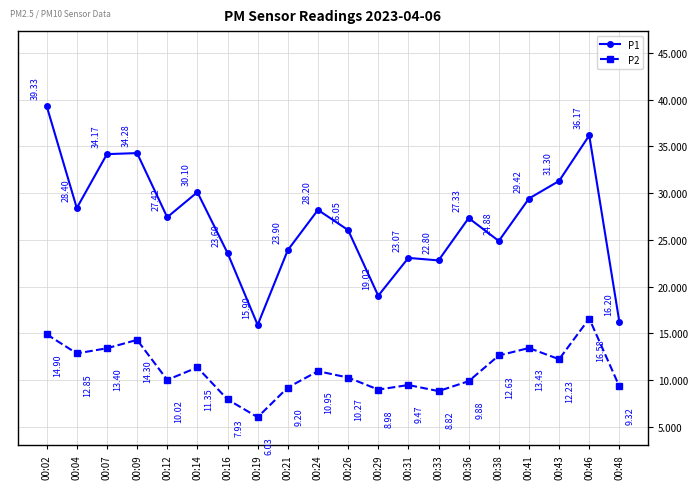

At 00:46, list the series in order from largest to smallest.

P1, P2